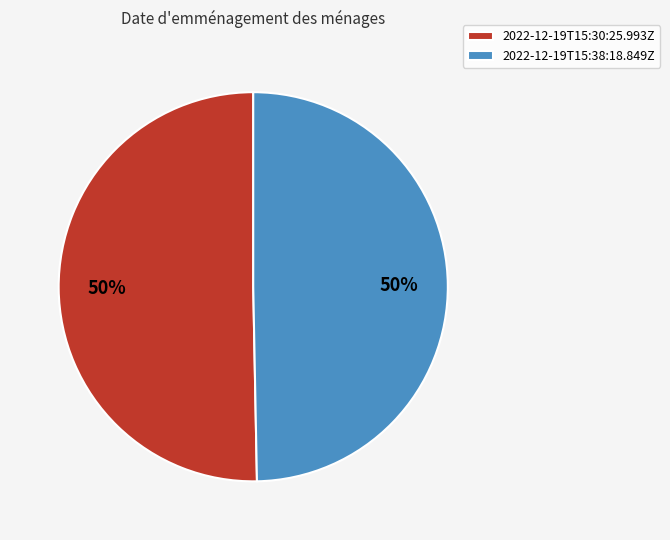

What percentage is the 2022-12-19T15:30:25.993Z slice, to the nearest percent?

50%